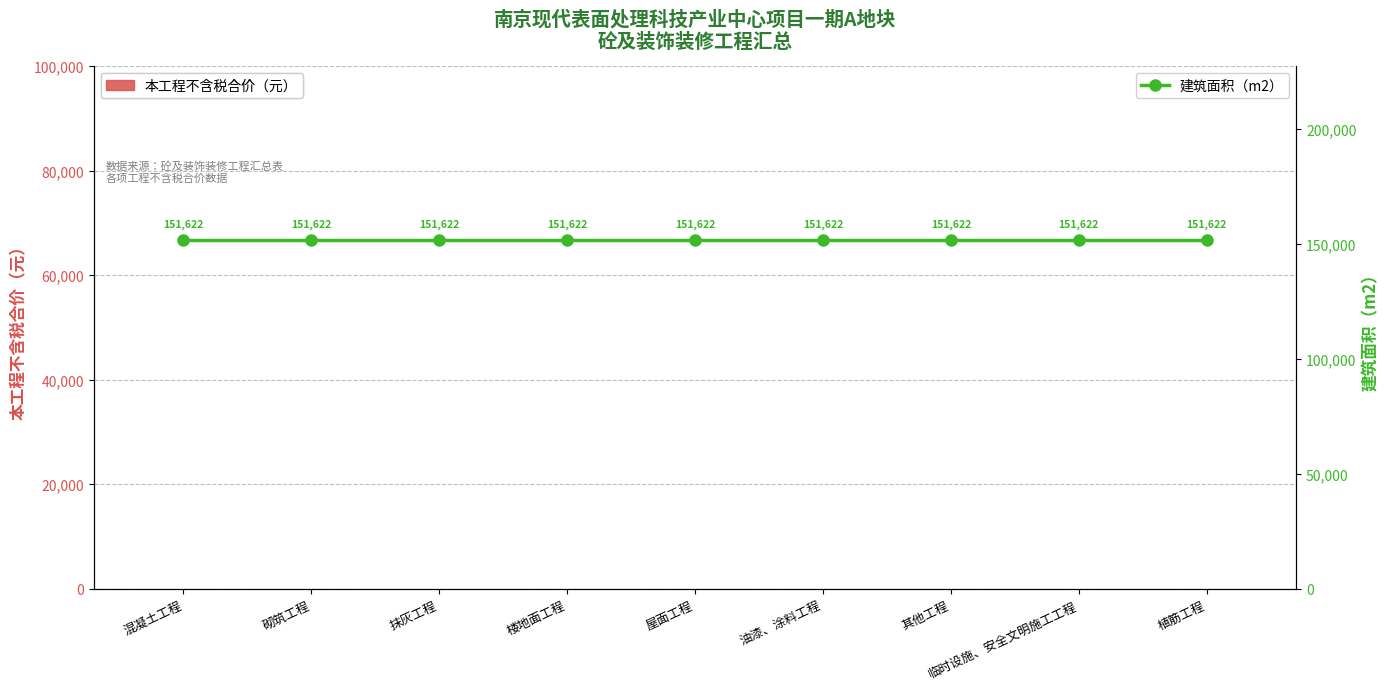

How many distinct data groups are displayed?

2